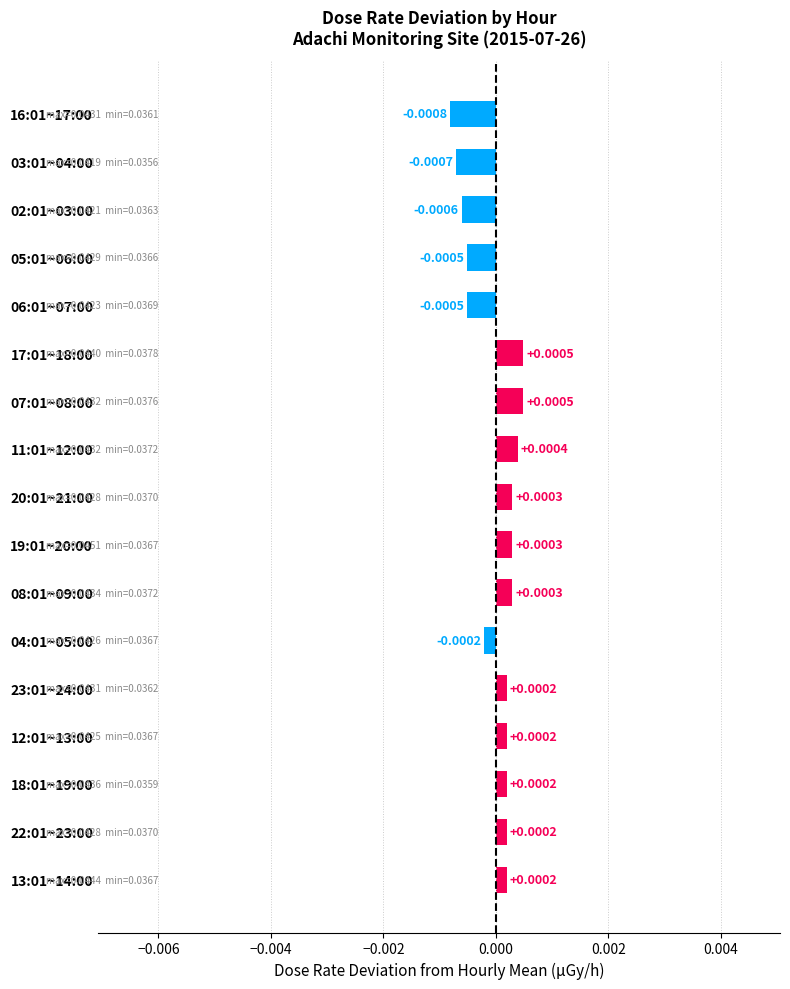

How many positive values are there?

11